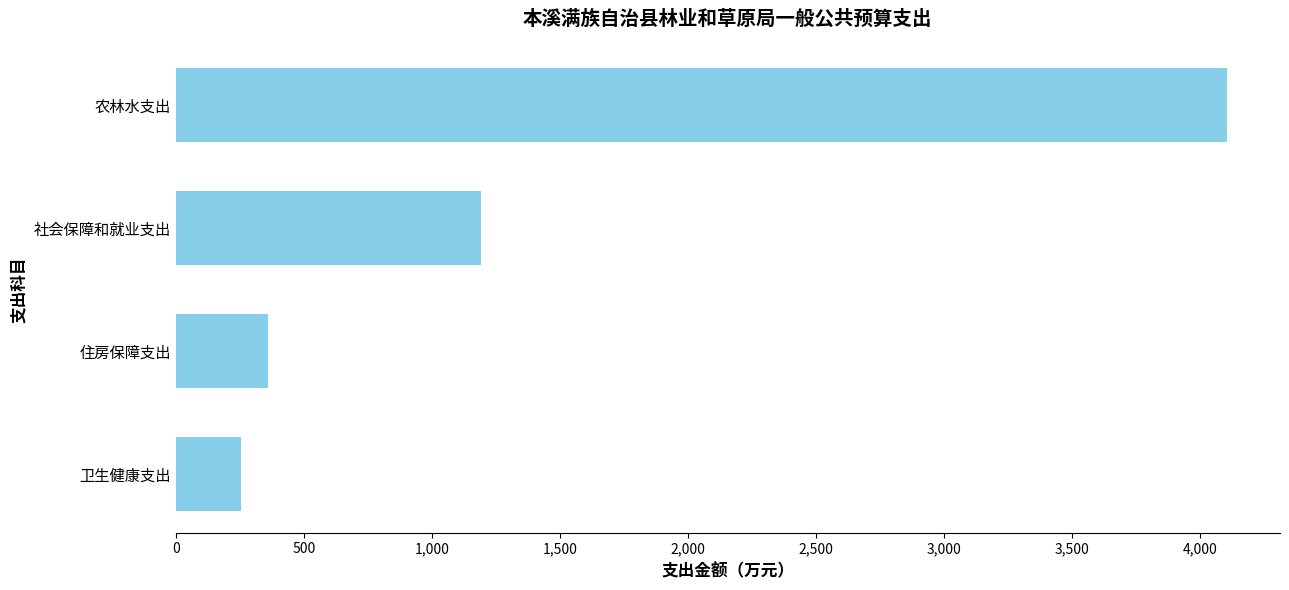

True or false: the data shows 207.3 at 住房保障支出.

False